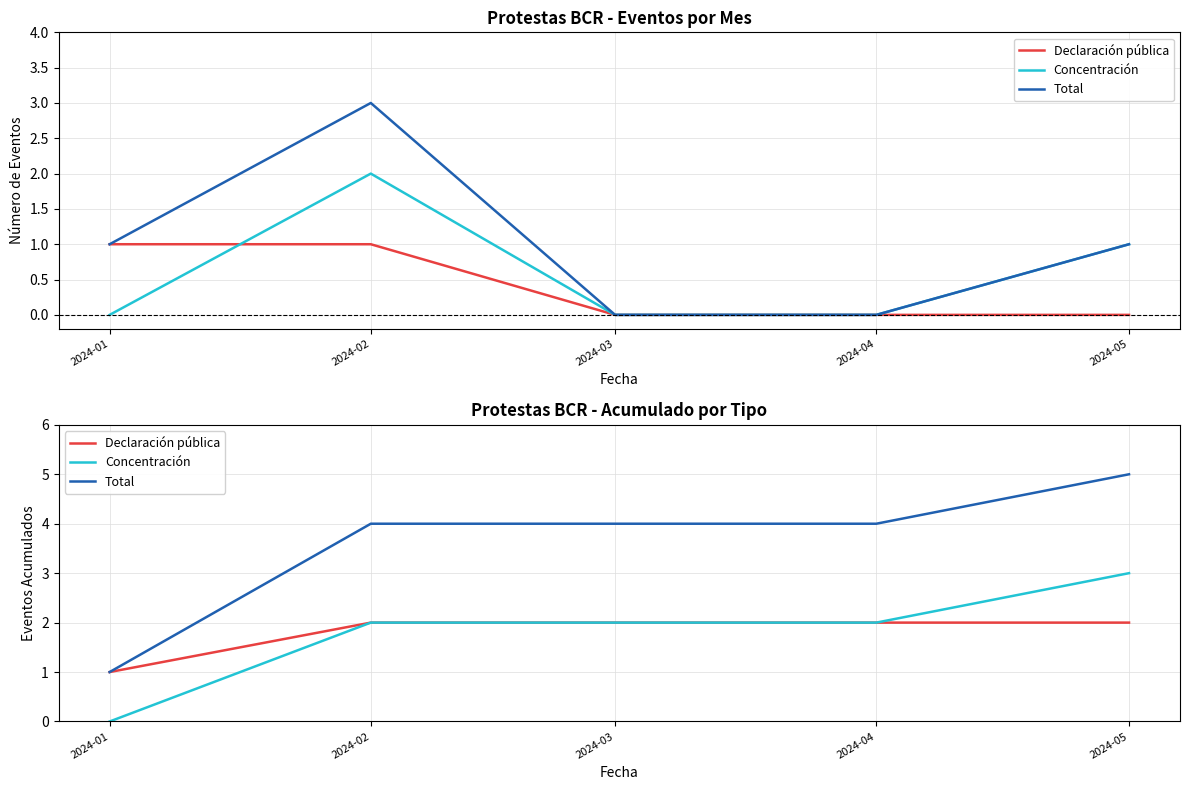

Read the Total value at 2024-03.

4